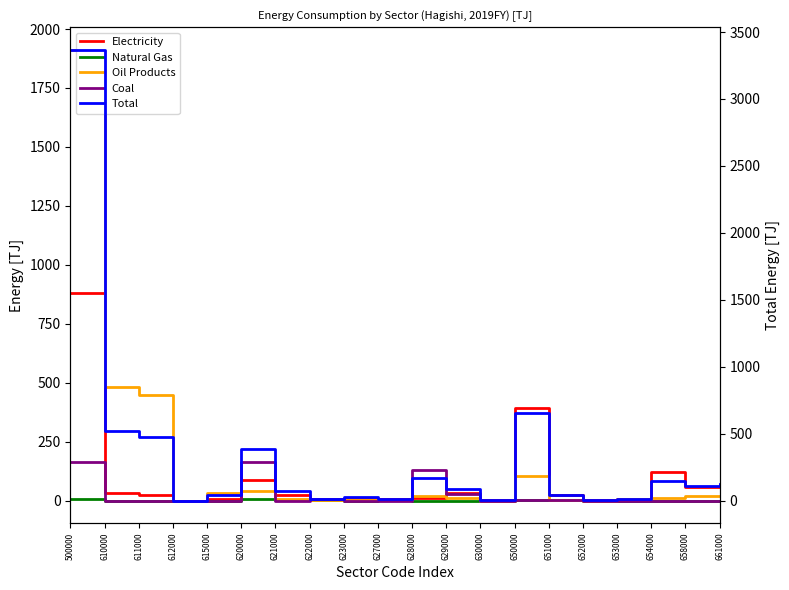

True or false: Electricity has a value of 2.5 at 653000.

False